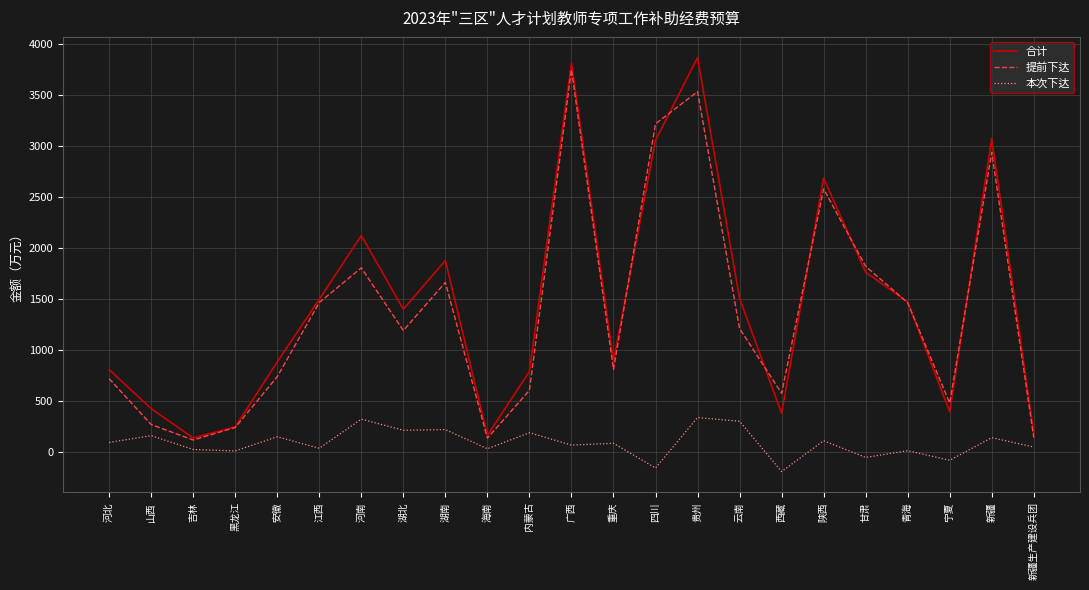

What is the difference between the highest and lowest values at 新疆?

2938